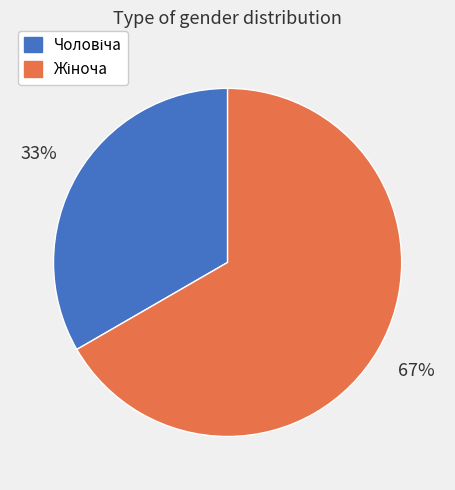

To the nearest percent, what is the average slice percentage?

50%